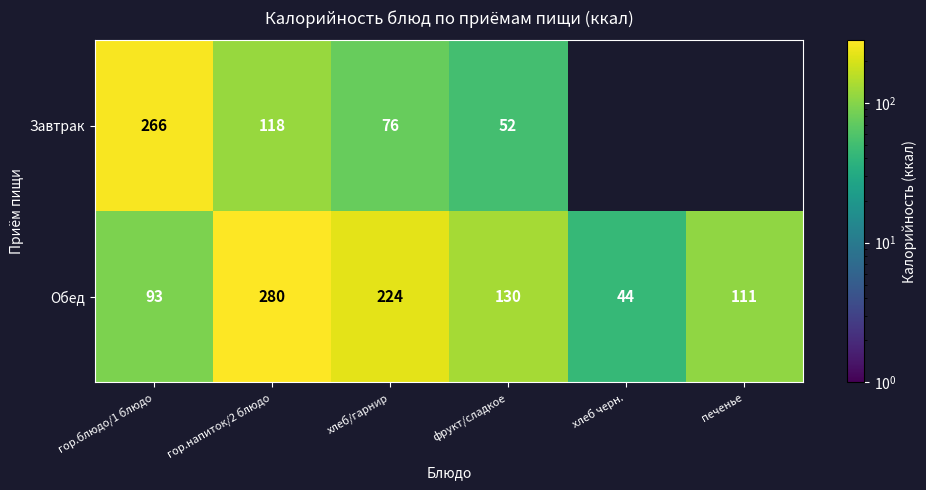

Rank the categories by Обед value from lowest to highest.

хлеб черн., гор.блюдо/1 блюдо, печенье, фрукт/сладкое, хлеб/гарнир, гор.напиток/2 блюдо